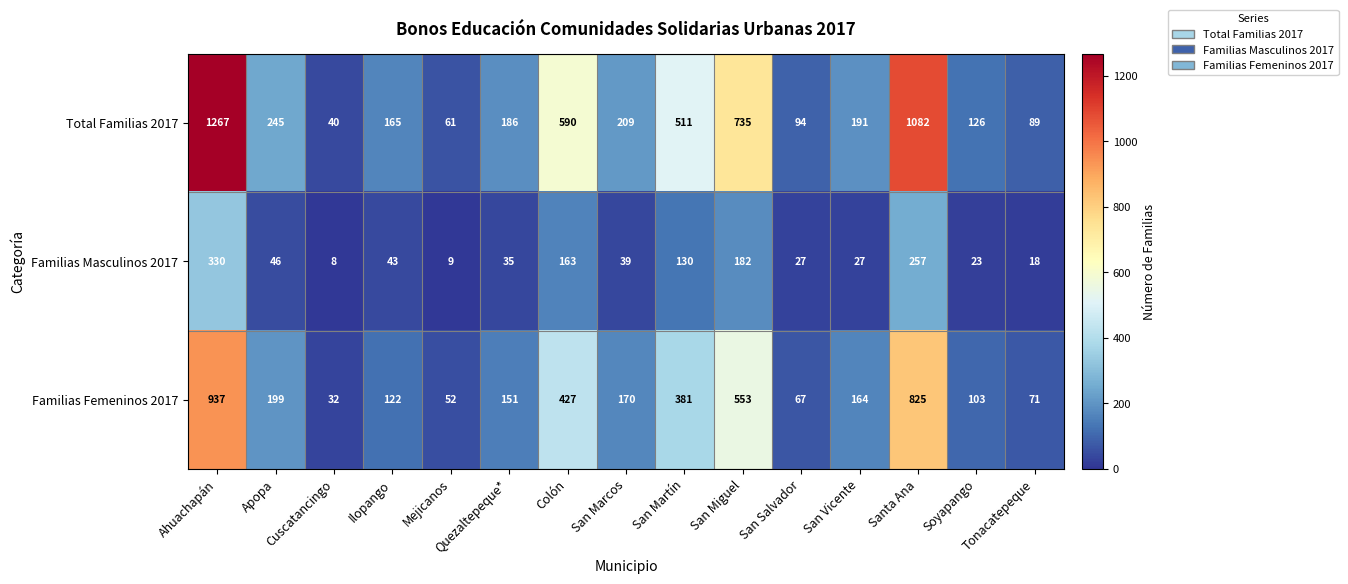

Which series has the largest range (max minus min)?

Total Familias 2017